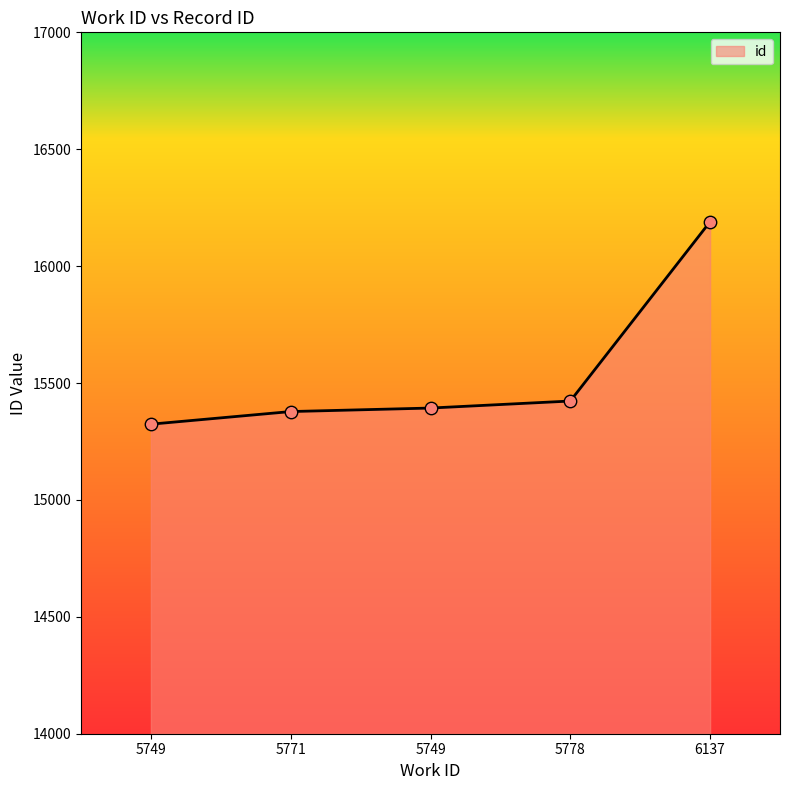

What is the change in value from 5771 to 6137?

+812